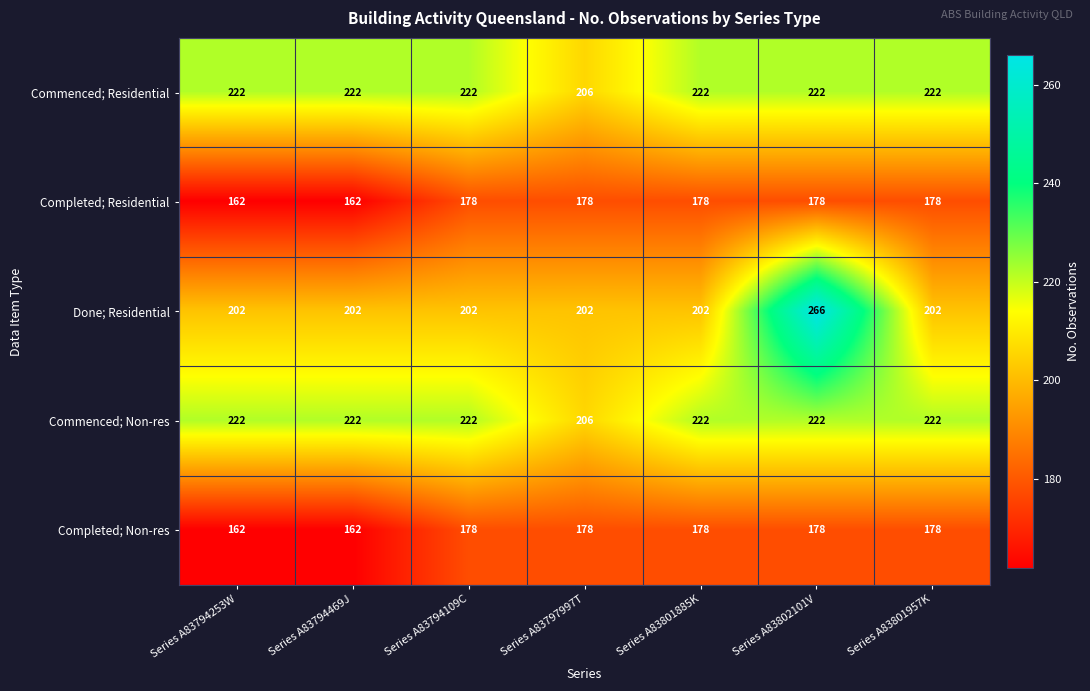

How many data points in Commenced; Non-res are less than 222?

1